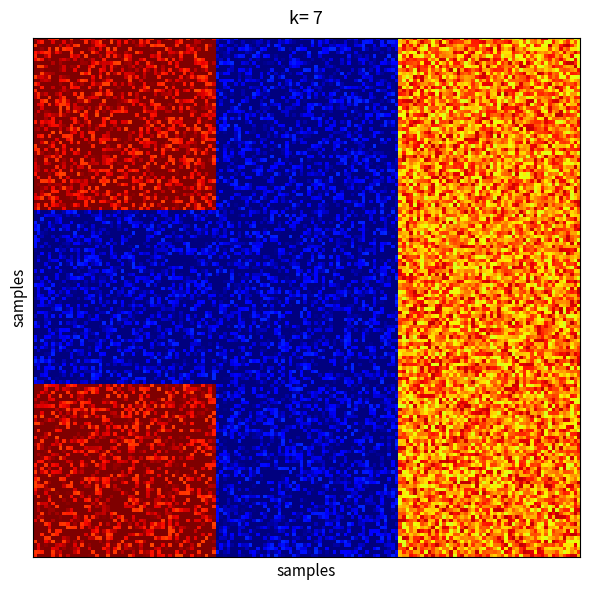

How many distinct data groups are displayed?

3